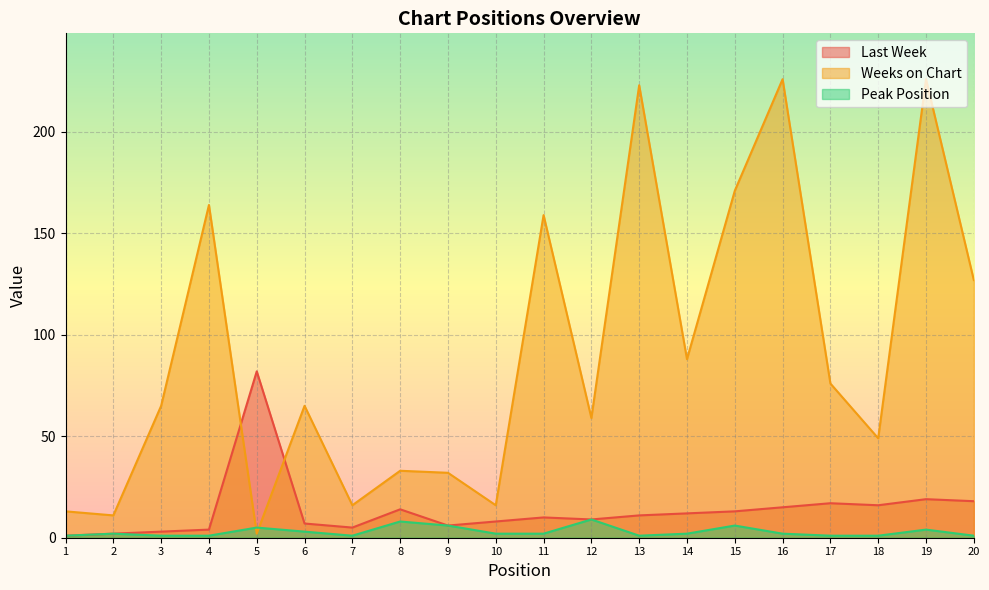

How many lines are shown in the chart?

3